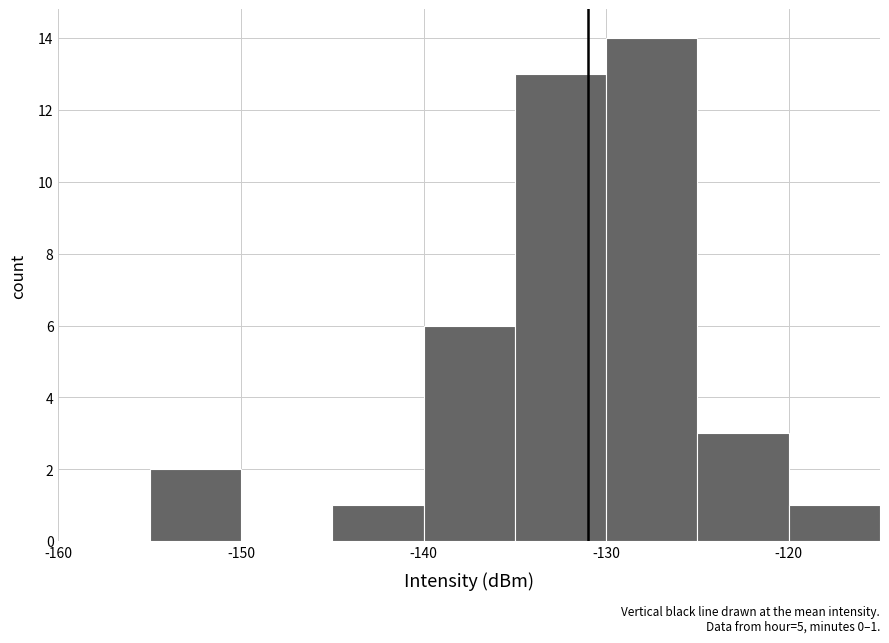

Does the chart contain stacked bars?

No